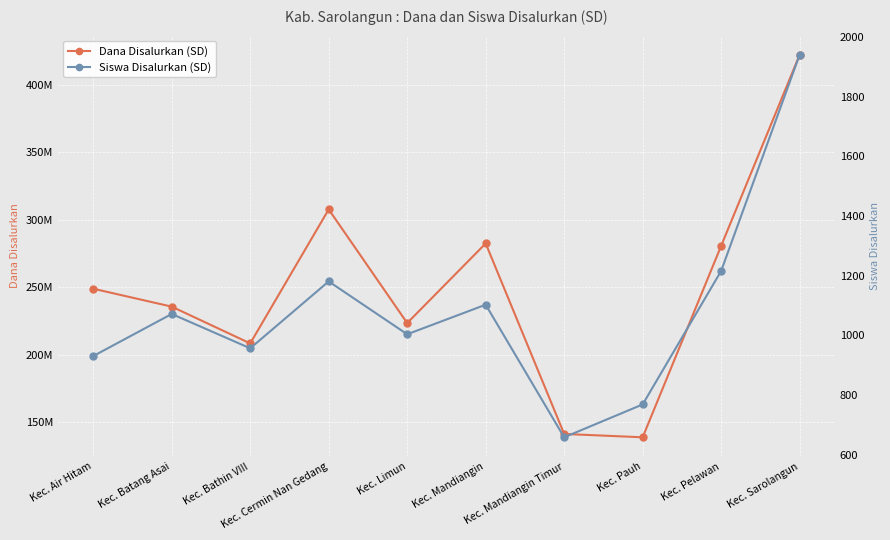

What is the average value of the Dana Disalurkan (SD) series?

248895000